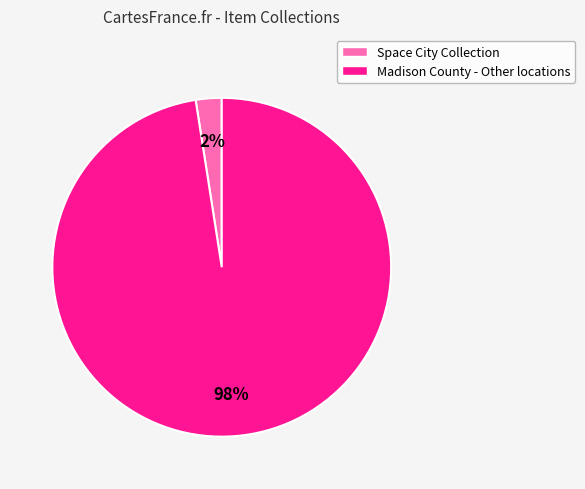

Does any single category account for the majority?

Yes